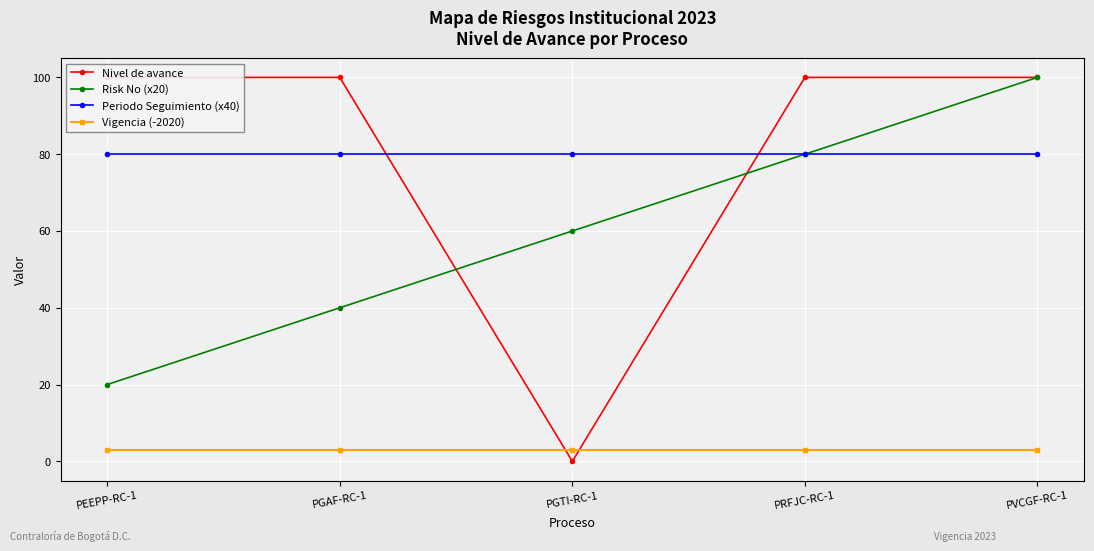

Does the chart display data point markers on the line(s)?

Yes